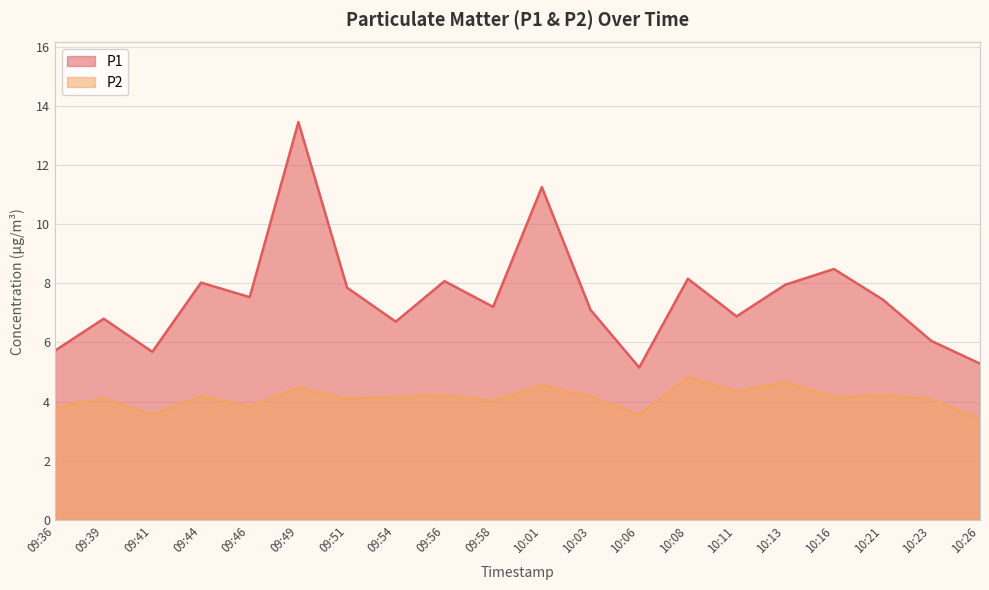

What is the average value of the P1 series?

7.5